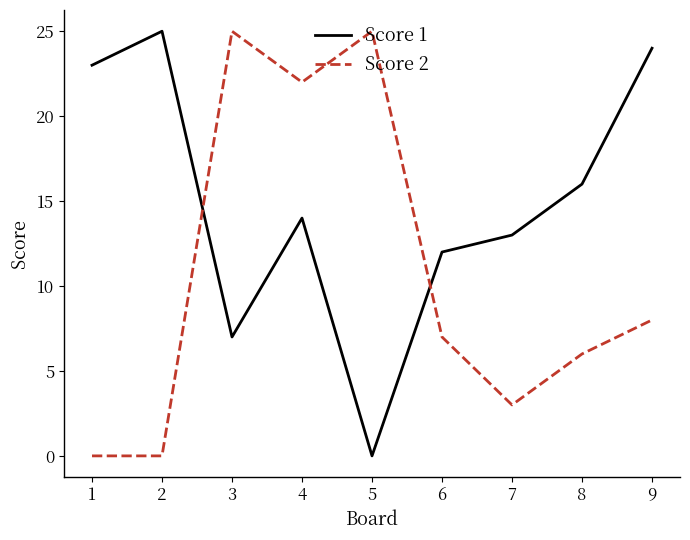

Reading left to right, extract all data points from this chart.

Score 1: 23	25	7	14	0	12	13	16	24
Score 2: 0	0	25	22	25	7	3	6	8